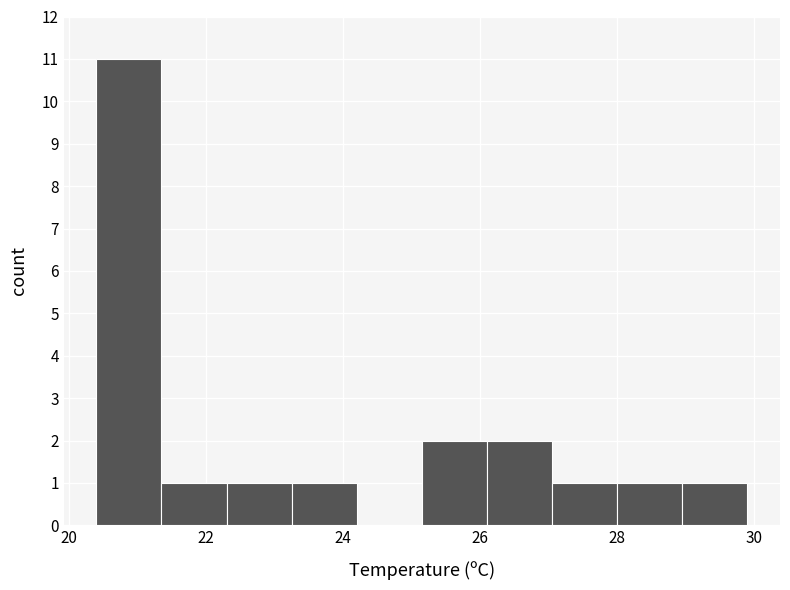

Over which range of the x-axis is the bar tallest?

20.40 to 21.35